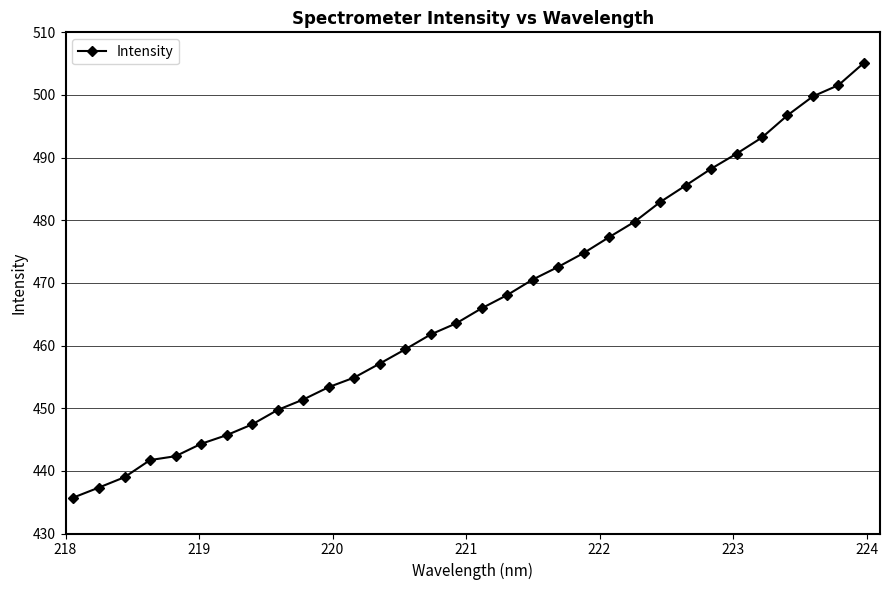

Is this an area chart (filled region under the line)?

No